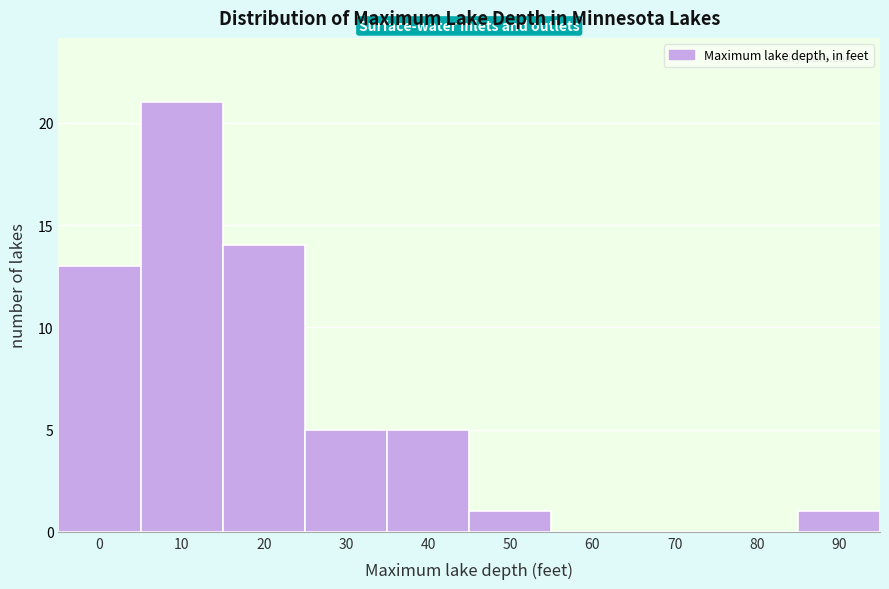

Reading left to right, list all the values displayed in this chart.

0=13	10=21	20=14	30=5	40=5	50=1	60=0	70=0	80=0	90=1